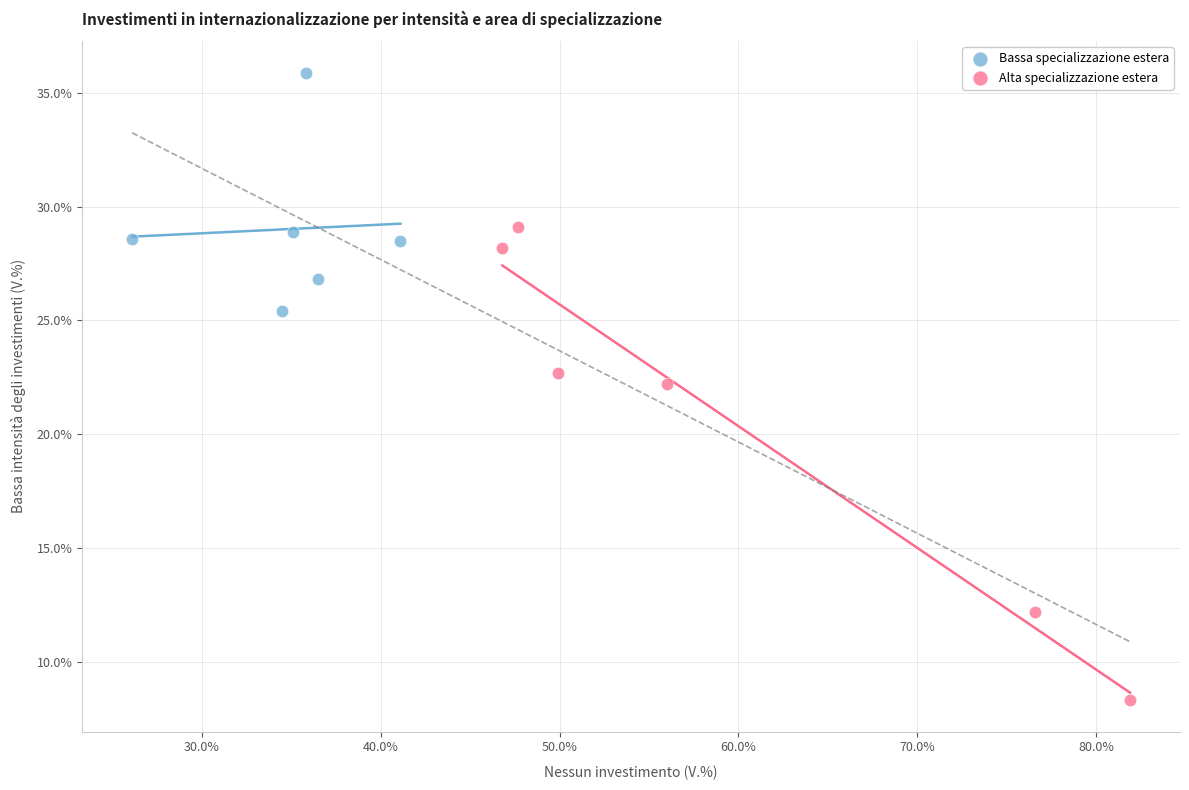

What are all the series names shown in the legend?

Bassa specializzazione estera, Alta specializzazione estera